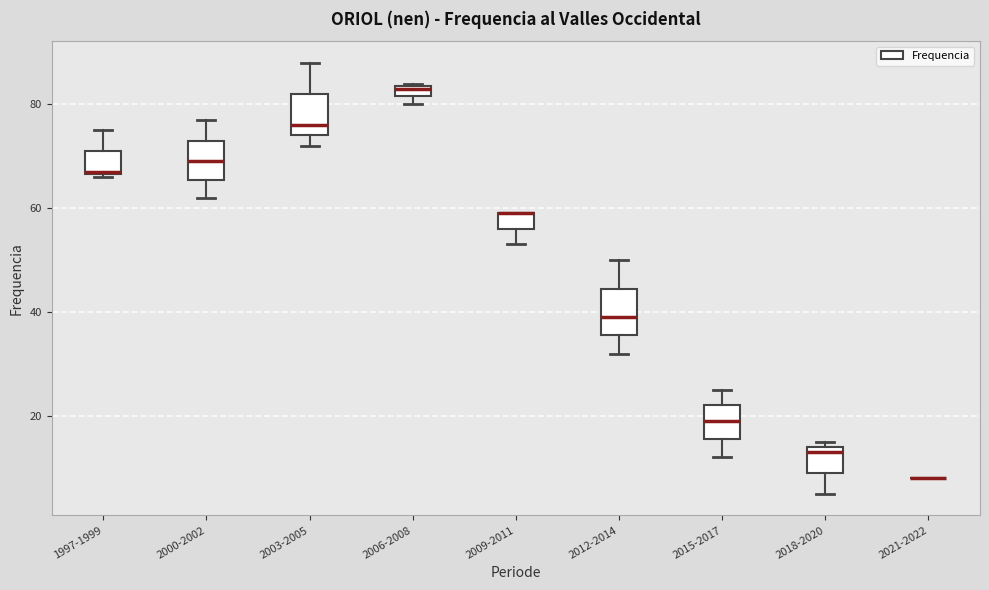

Where is the lower edge of the box for 2009-2011 on the y-axis? The values are not printed on the chart, so give them approximately, as read against the axis.

56